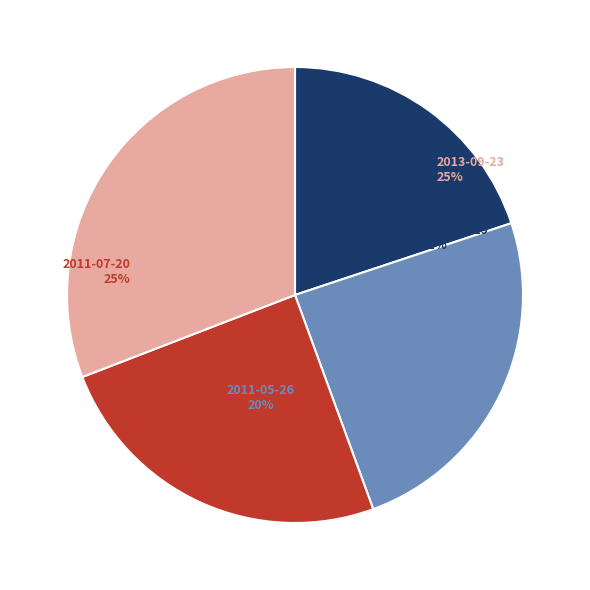

What percentage is the 2014-04-29 slice, to the nearest percent?

31%